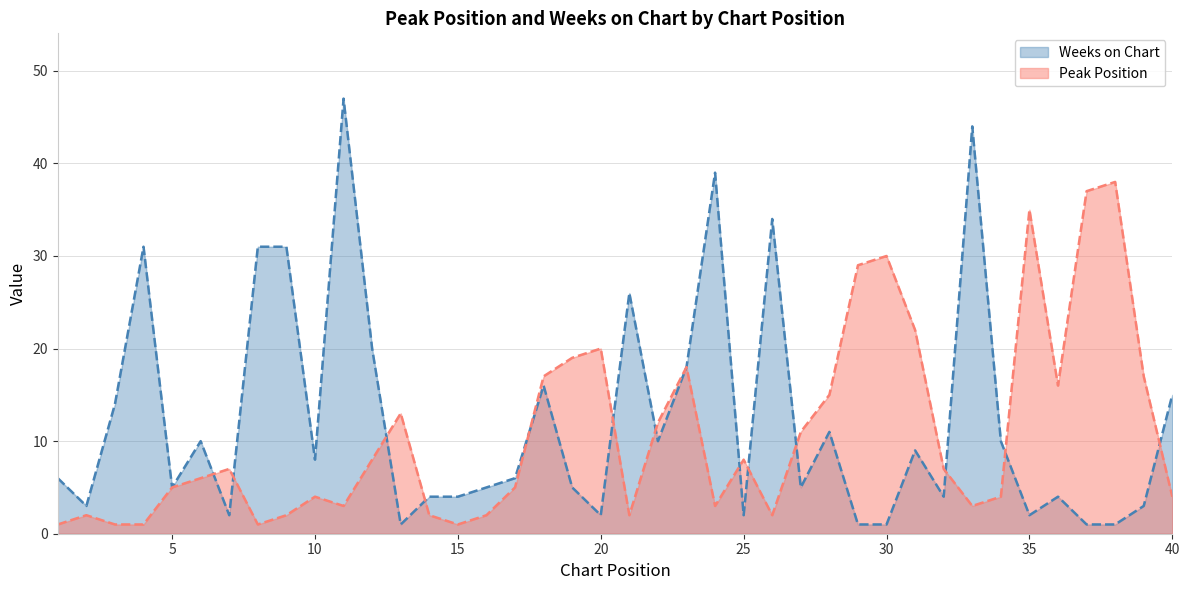

Reading right to left, transcribe all the data shown in this chart.

Peak Position: 4	17	38	37	16	35	4	3	7	22	30	29	15	11	2	8	3	18	12	2	20	19	17	5	2	1	2	13	8	3	4	2	1	7	6	5	1	1	2	1
Weeks on Chart: 15	3	1	1	4	2	10	44	4	9	1	1	11	5	34	2	39	18	10	26	2	5	16	6	5	4	4	1	20	47	8	31	31	2	10	5	31	14	3	6